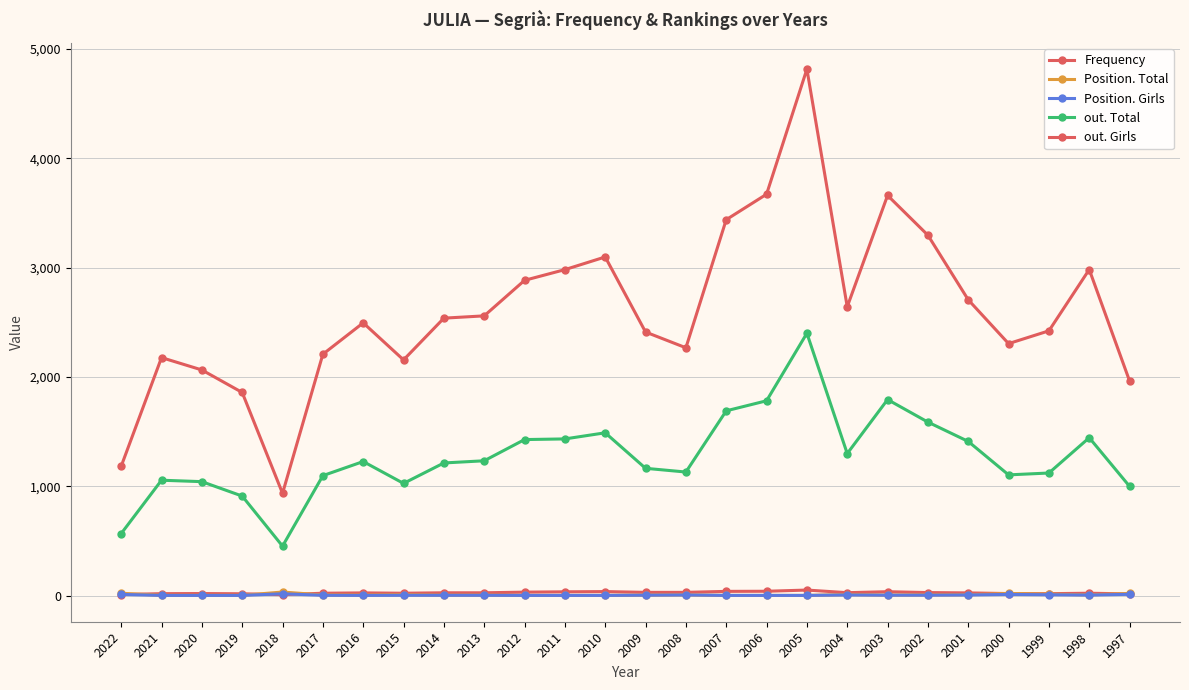

How many data points in out. Girls are less than 2538?

13